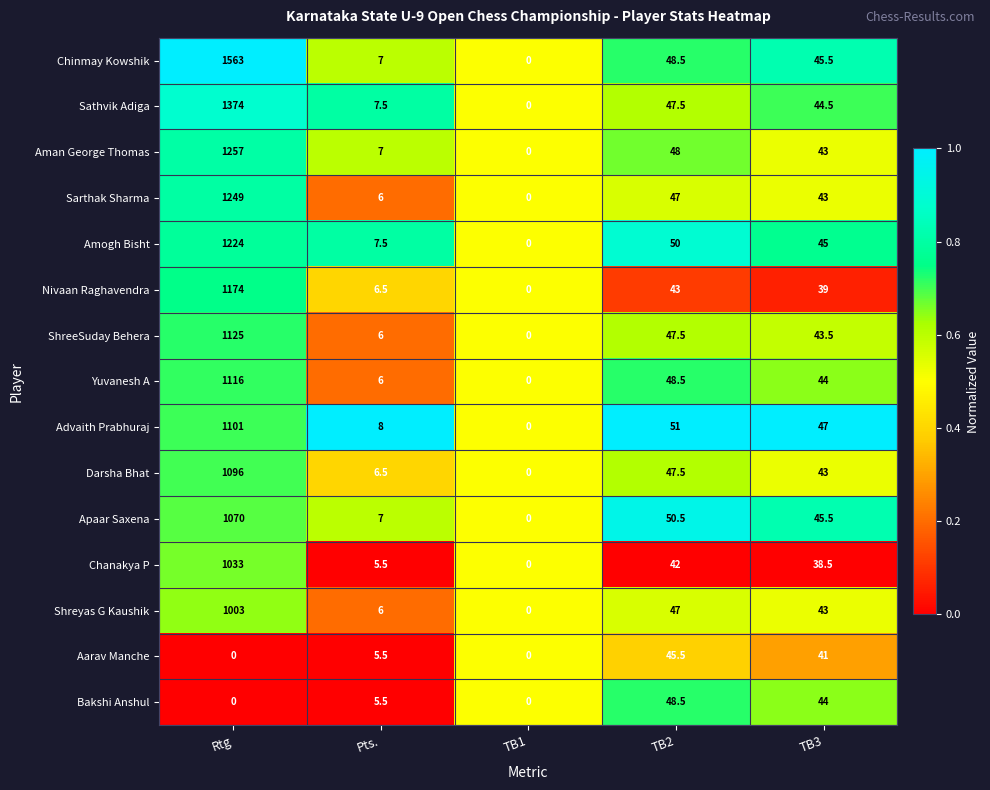

Count the number of categories in the chart.

5